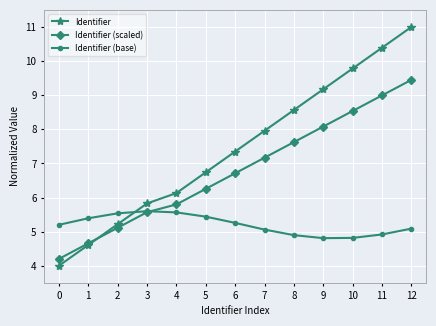

Rank the categories by Identifier value from highest to lowest.

12, 11, 10, 9, 8, 7, 6, 5, 4, 3, 2, 1, 0